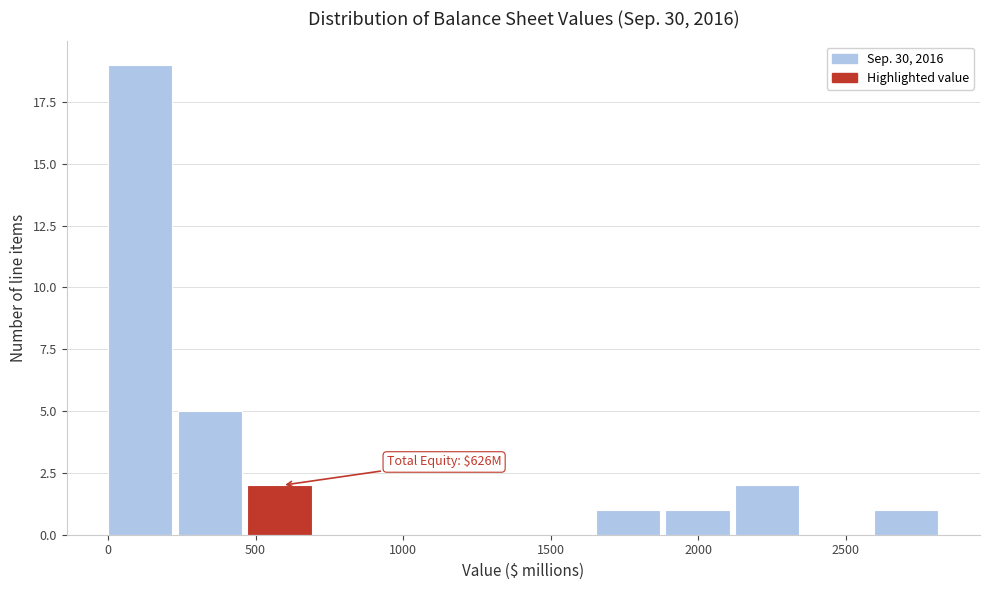

Which range on the x-axis has the tallest bar?

0 to 250